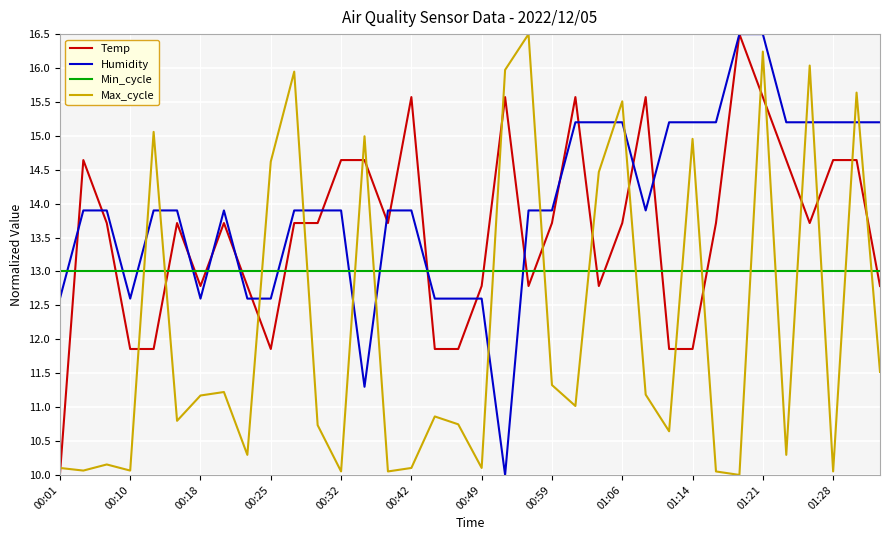

Which series ends up on top after the final intersection of Max_cycle and Temp?

Temp